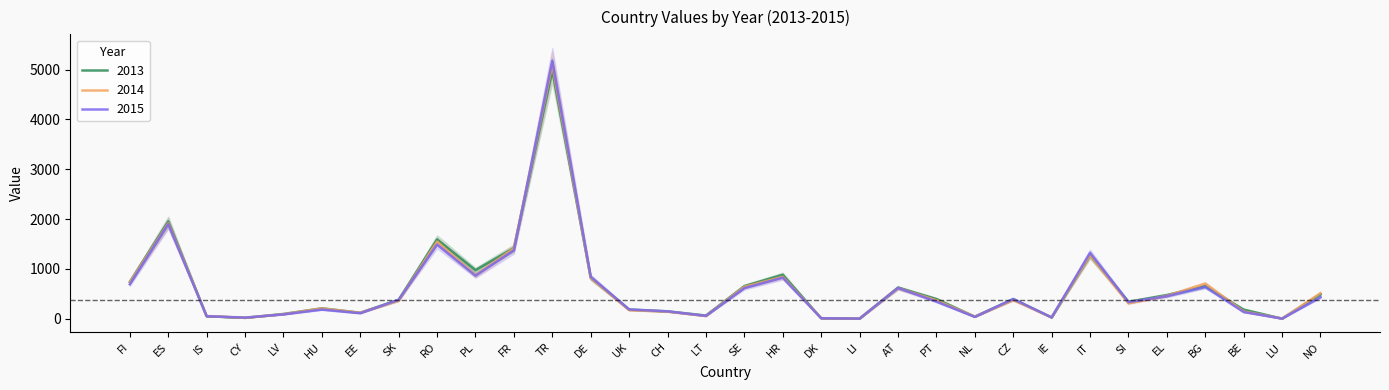

At which category does 2015 reach its first local valley?

CY